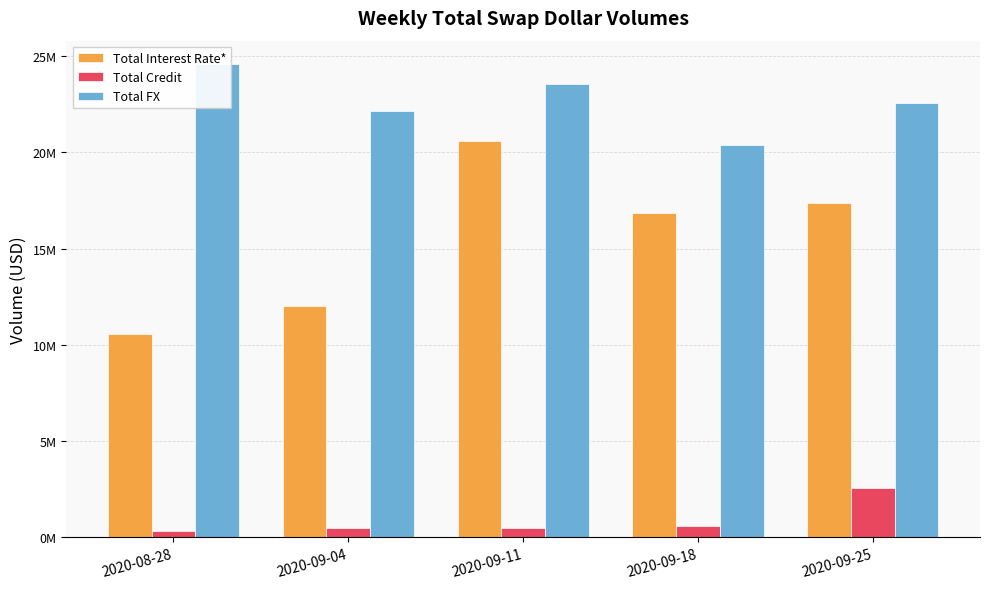

Where does the Total Interest Rate* series first go above 16861237?

2020-09-11